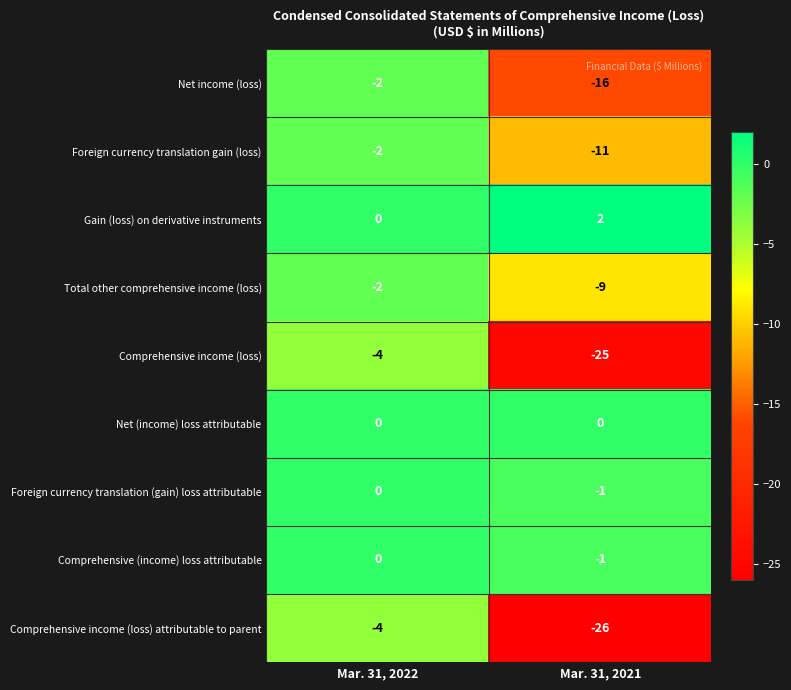

At which category is the sum across all series the highest?

Mar. 31, 2022